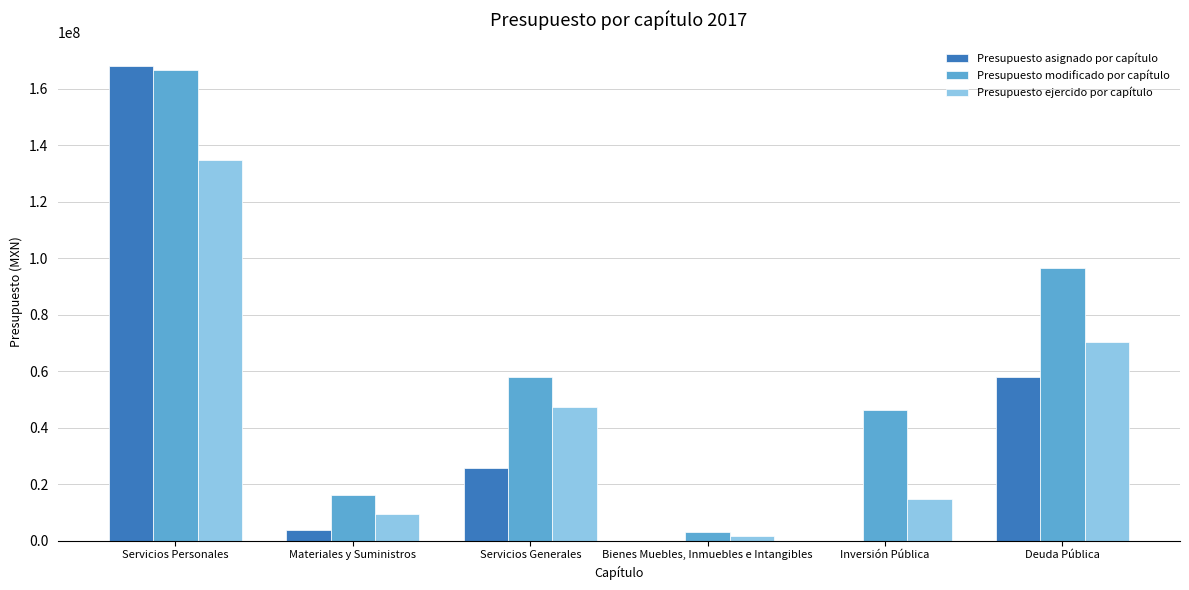

At which category is the sum across all series the highest?

Servicios Personales